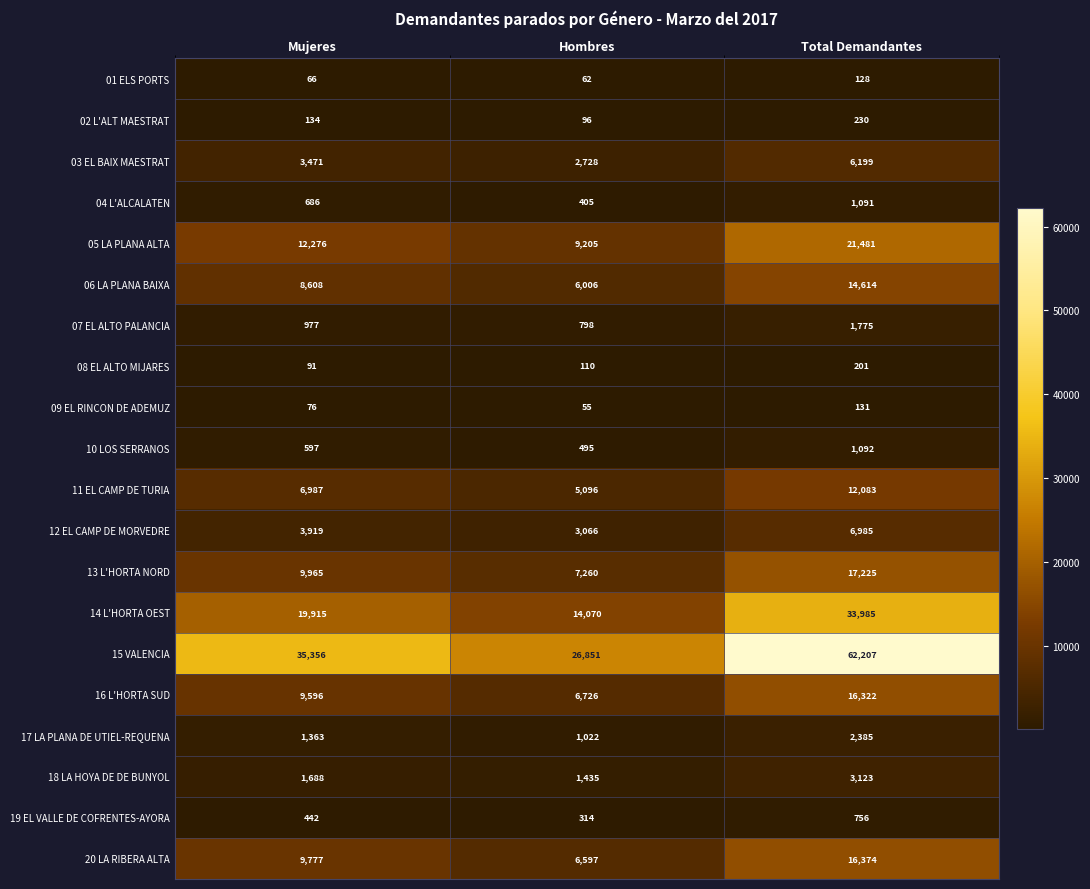

The 02 L'ALT MAESTRAT series shows 93 at Total Demandantes. True or false?

False